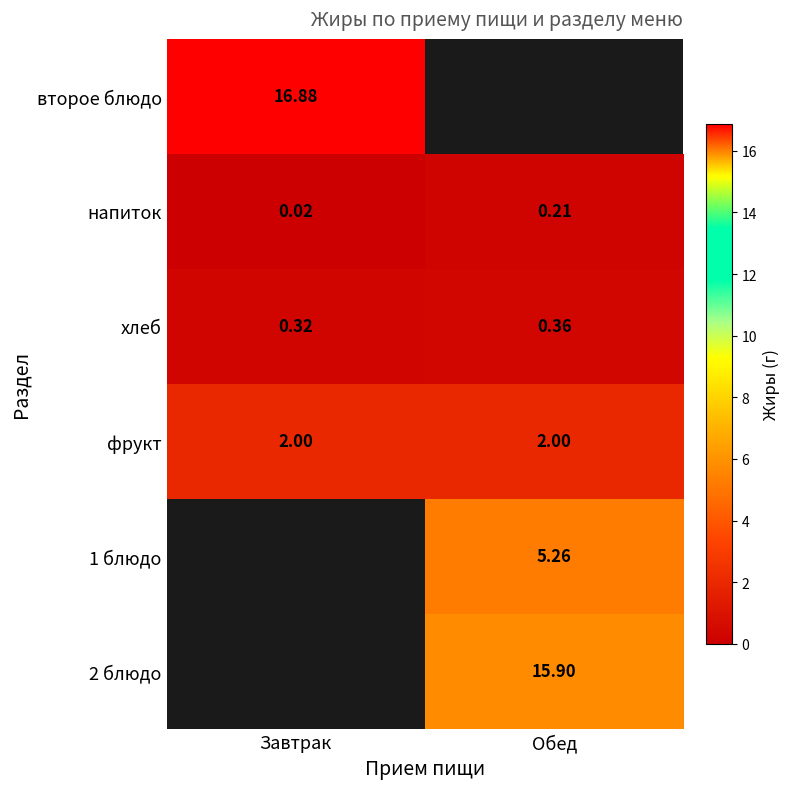

At how many categories does at least one series exceed 9?

2